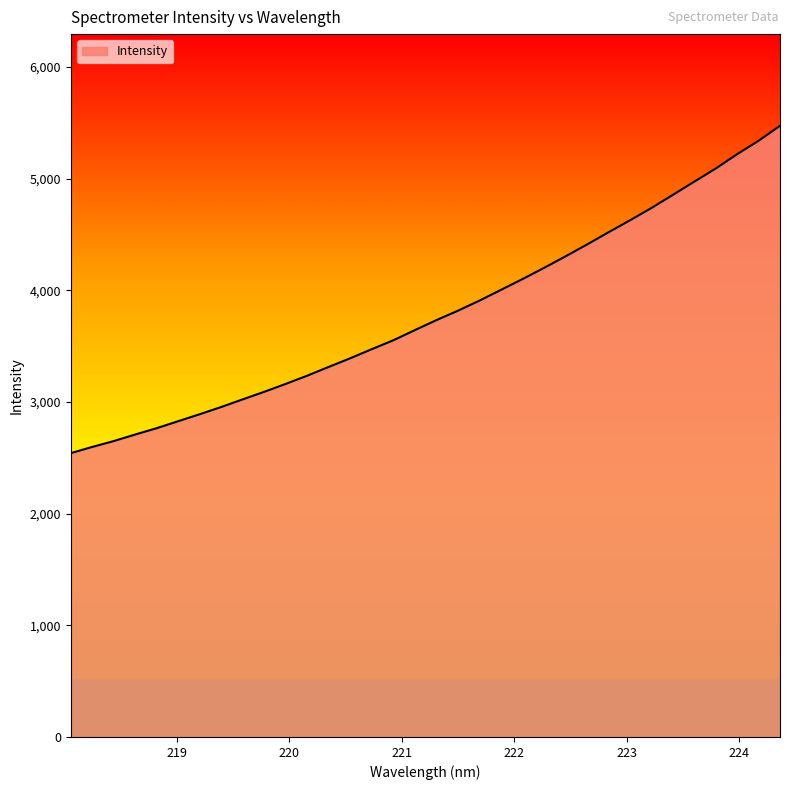

What is the sum of all values?

129109.4